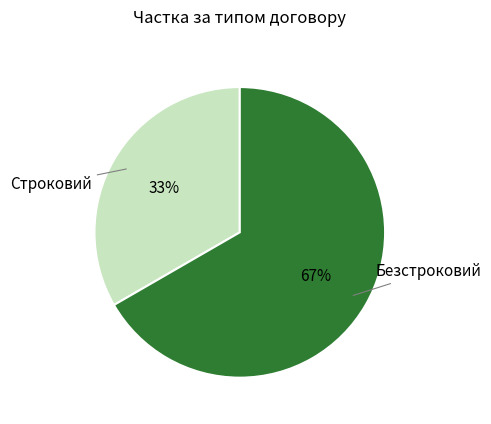

Rank the categories by value from highest to lowest.

Безстроковий, Строковий